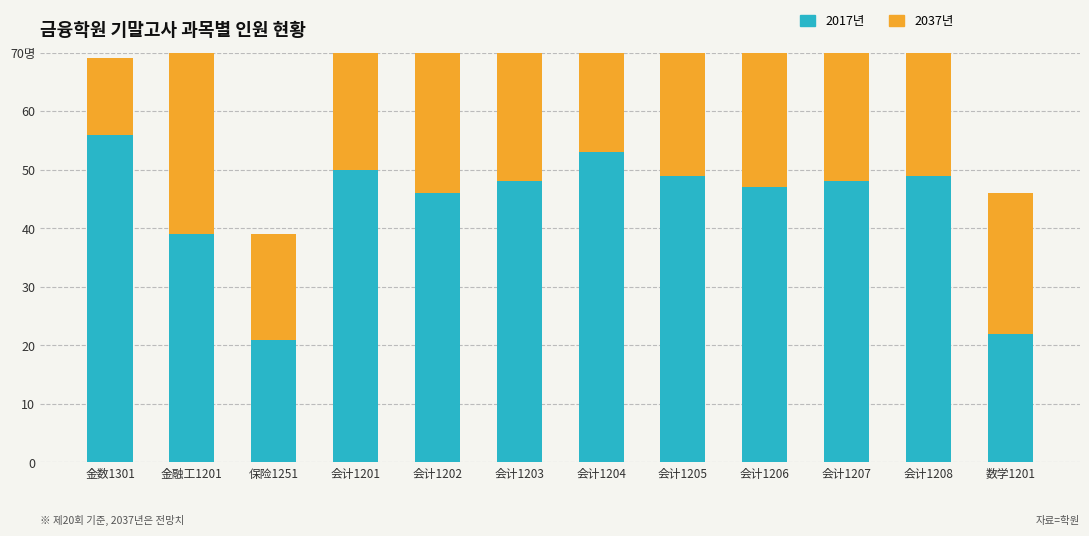

What is the difference between the maximum and minimum values in the 2017년 series?

35